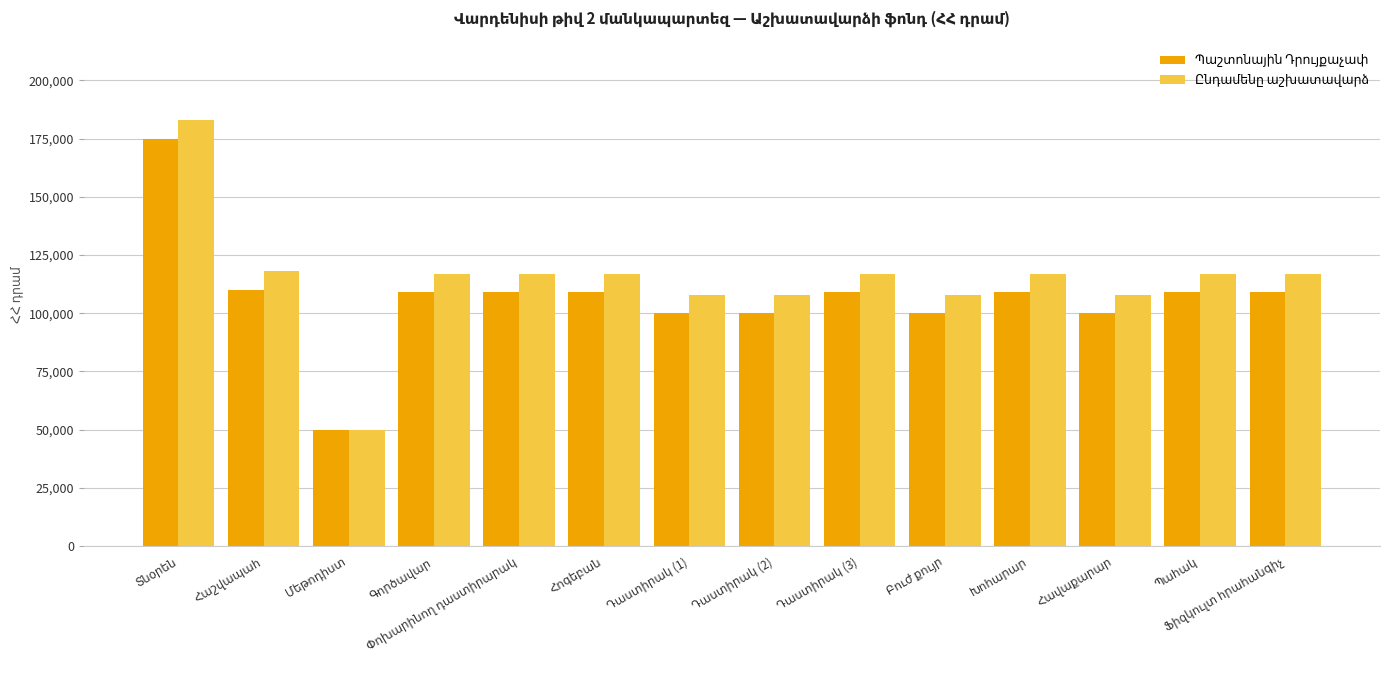

List the series in order of their peak value, highest first.

Ընդամենը աշխատավարձ, Պաշտոնային Դրույքաչափ